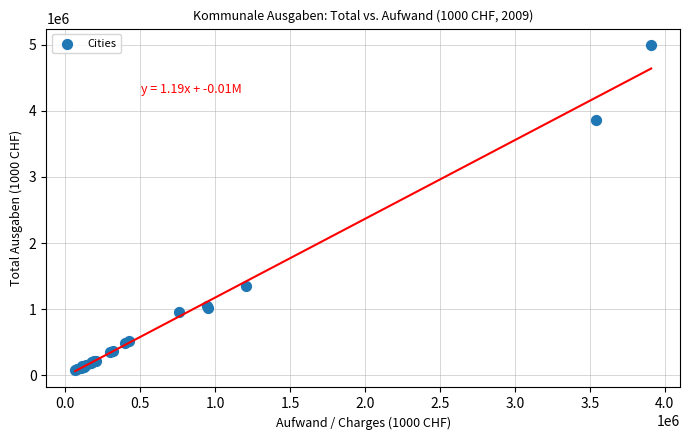

What Y value in the scatter plot is closest to 2537352?

1345568